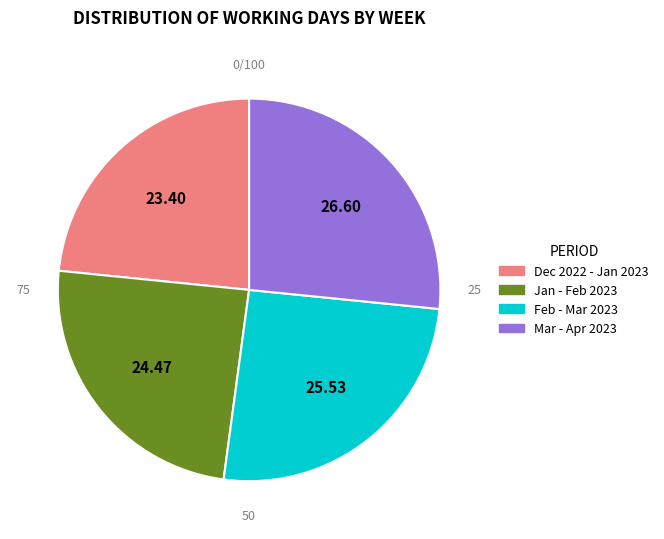

Is there any slice that represents more than half of the pie?

No